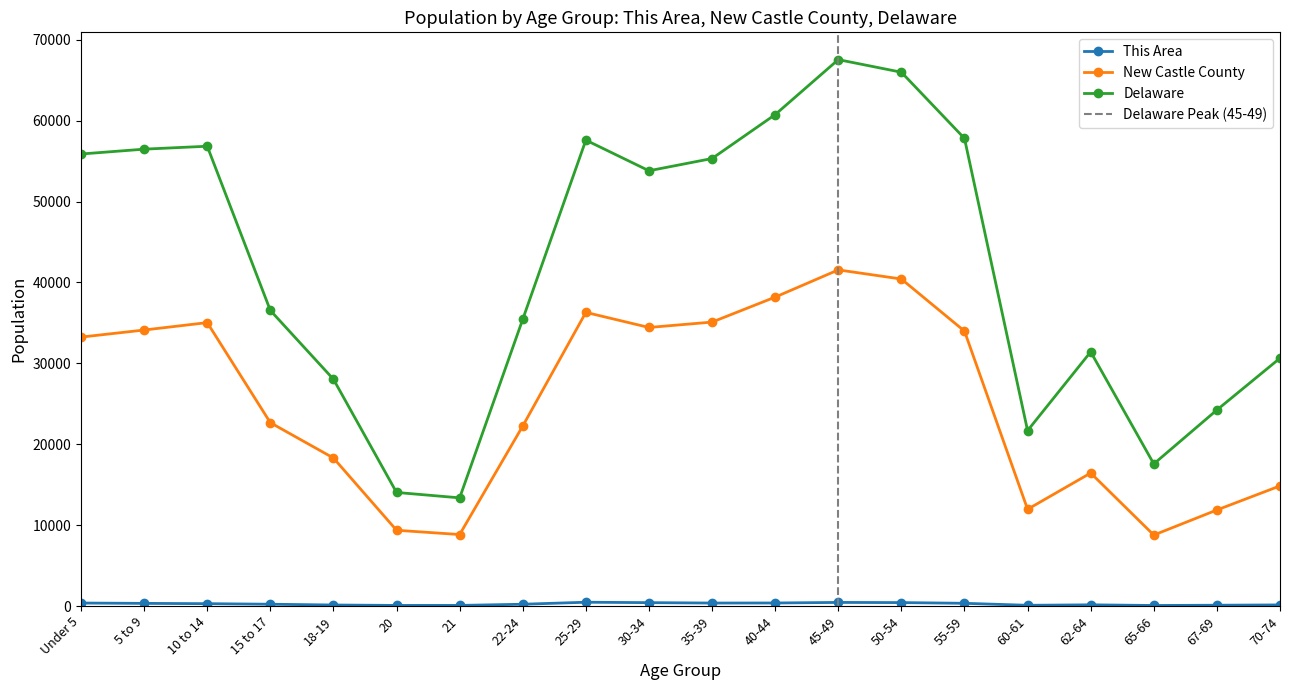

List the labels in order of This Area value, largest first.

25-29, 45-49, 50-54, 30-34, 40-44, Under 5, 35-39, 55-59, 5 to 9, 10 to 14, 15 to 17, 22-24, 62-64, 70-74, 18-19, 67-69, 60-61, 20, 21, 65-66